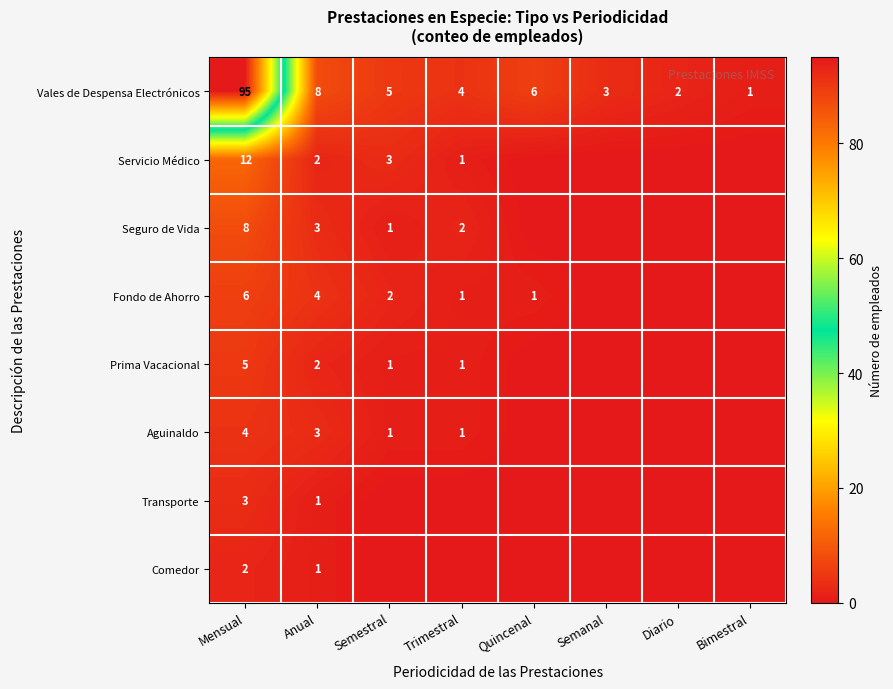

What is the sum of the Aguinaldo values at Trimestral and Mensual?

5